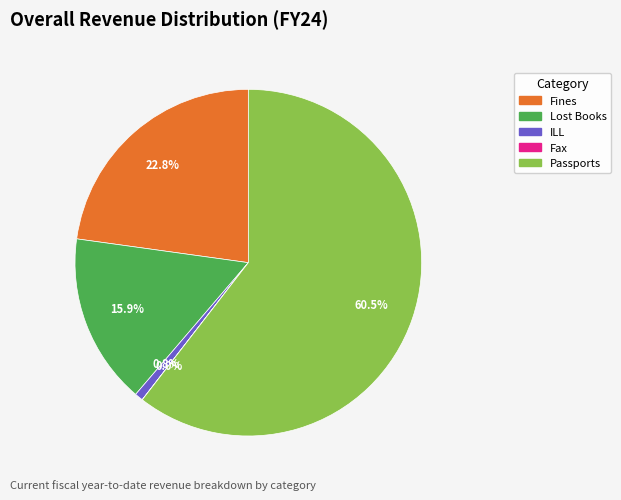

Which has a higher value, ILL or Lost Books?

Lost Books